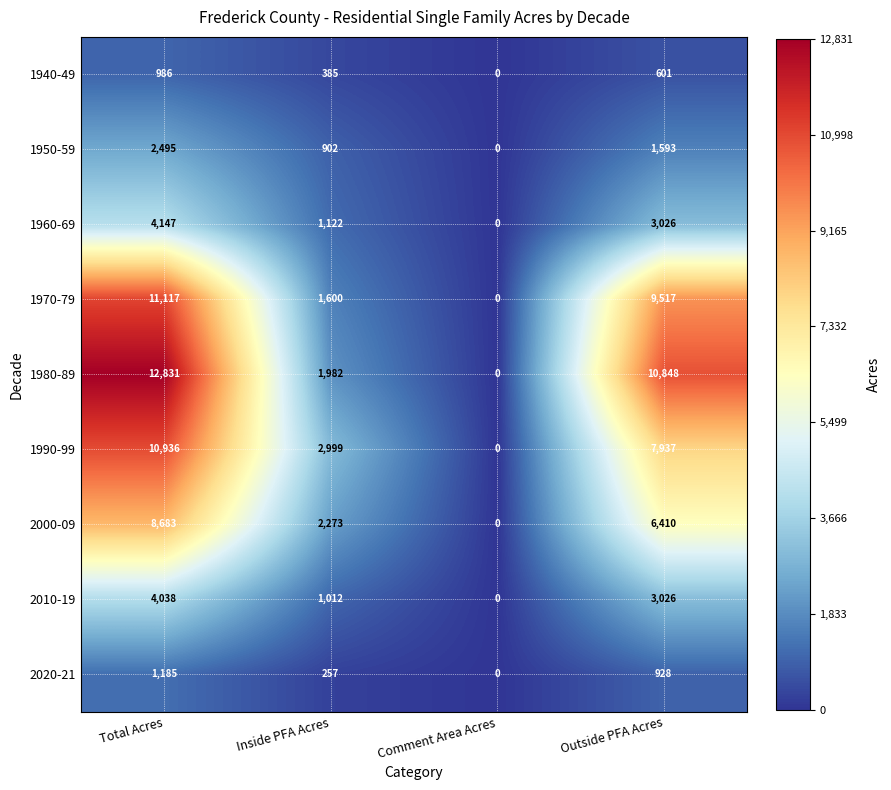

Where is 1990-99 nearest to the value 5468?

Inside PFA Acres